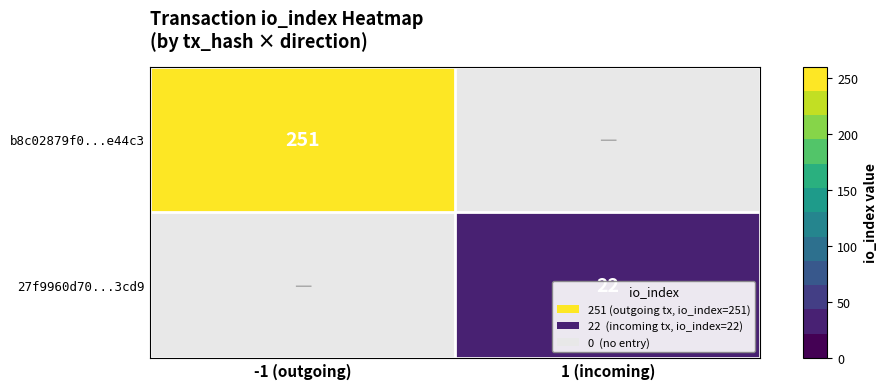

How many data points does each series have?

2